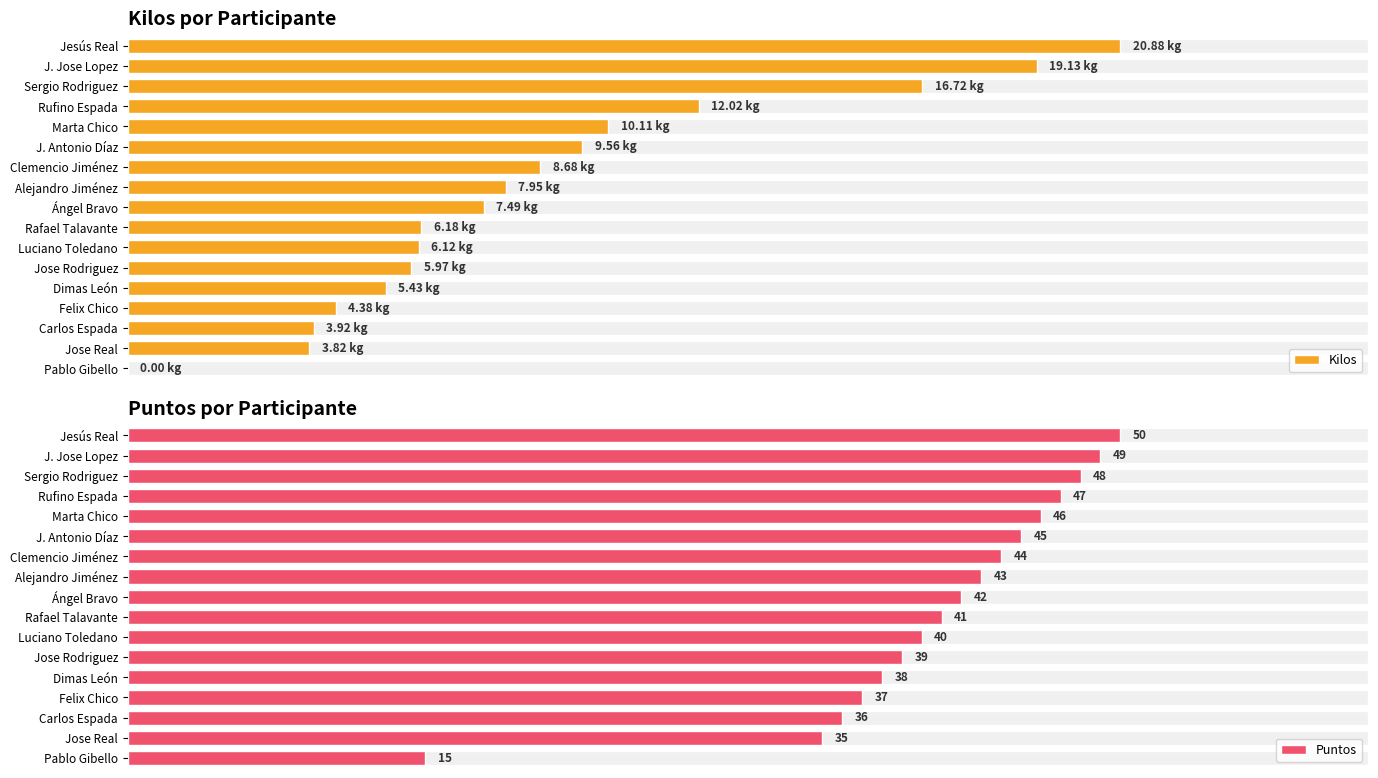

What is the difference between the second highest and second lowest values in the Puntos series?

14.0